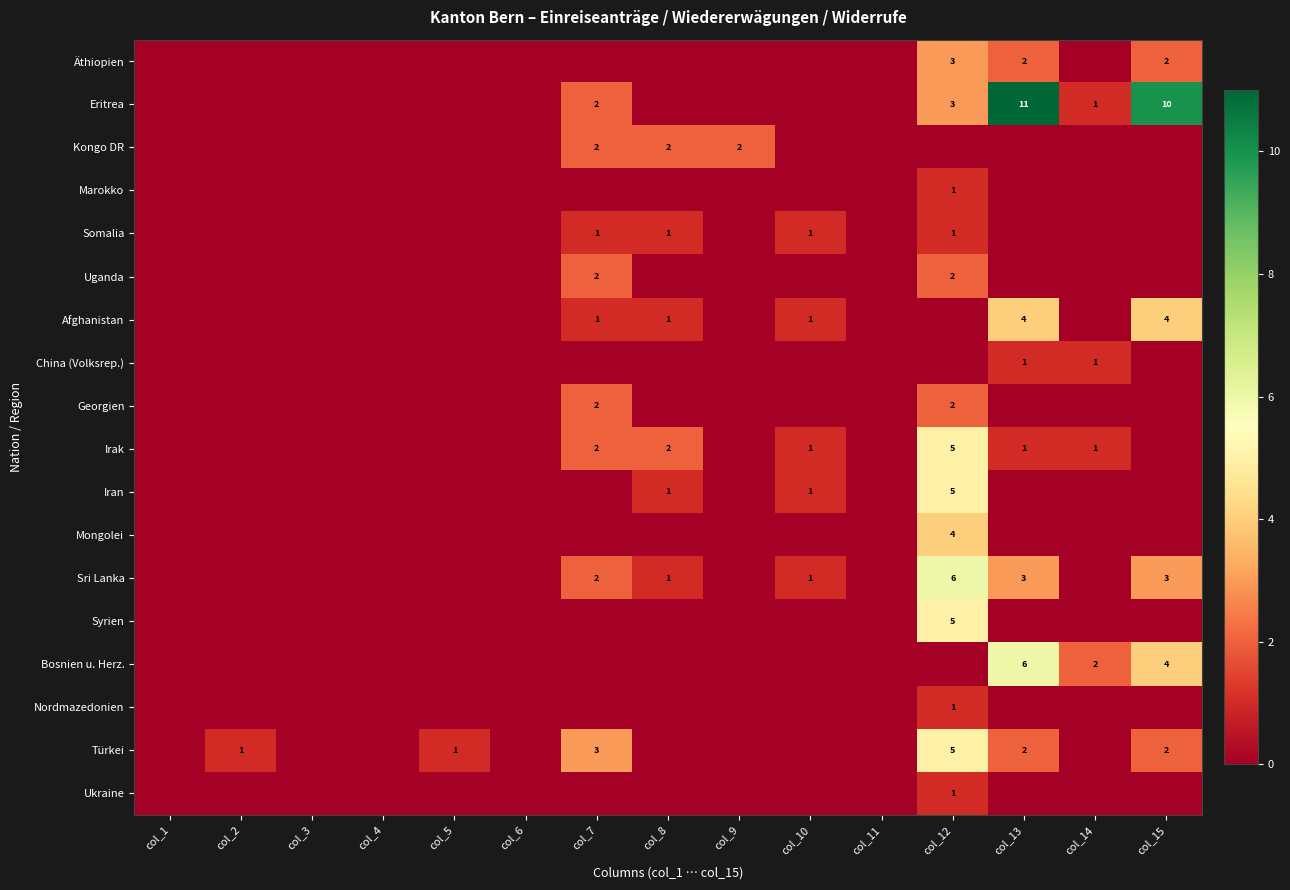

The value of Irak at col_12 is 5. True or false?

True